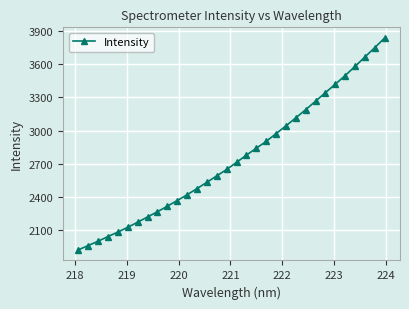

What is the value of the 15th point from the left?

2591.6